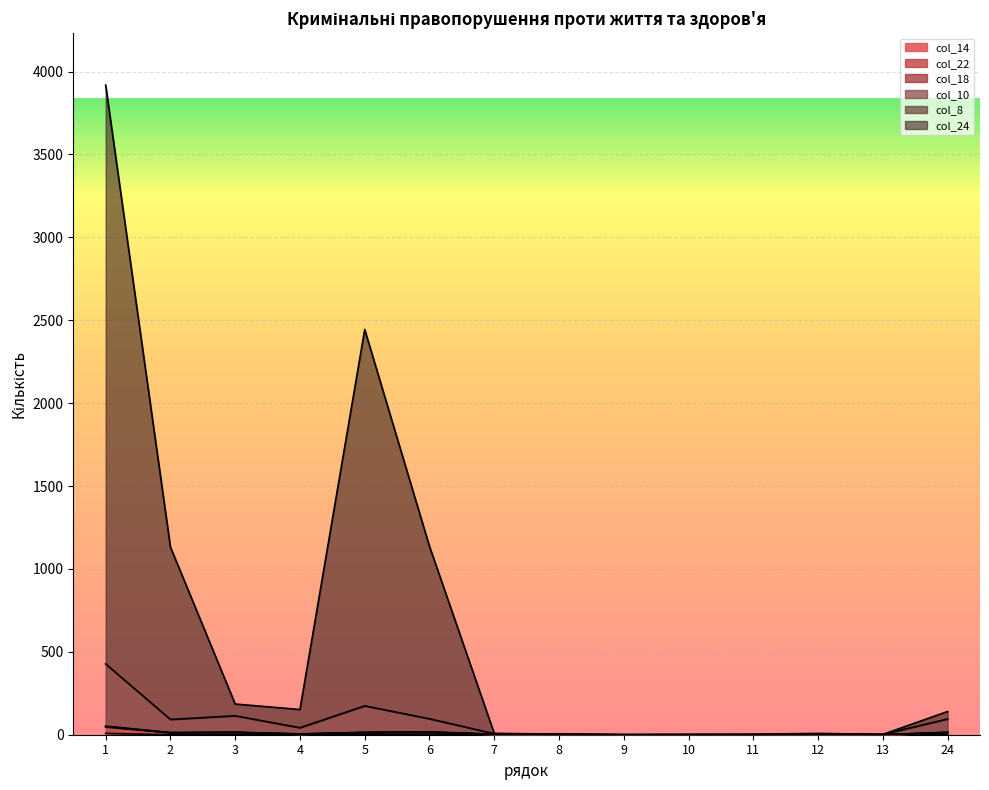

Does the chart display data point markers on the line(s)?

No